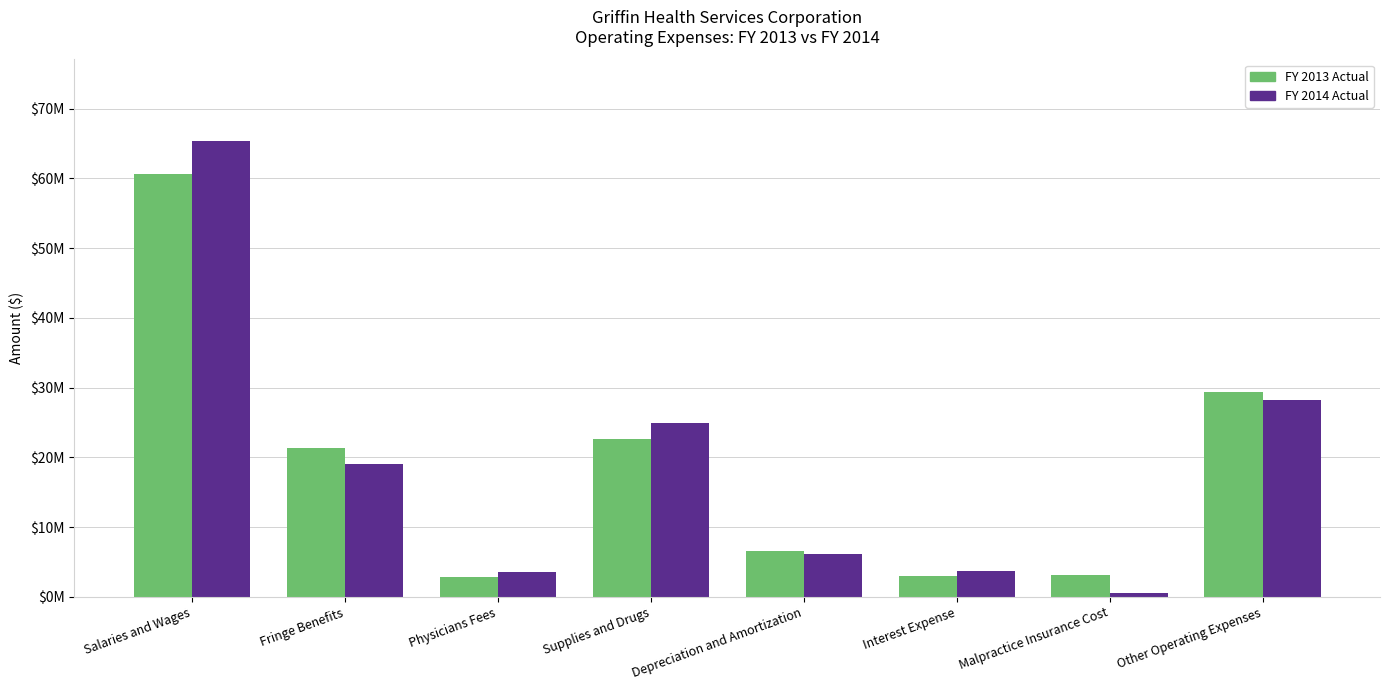

Are the bars horizontal?

No